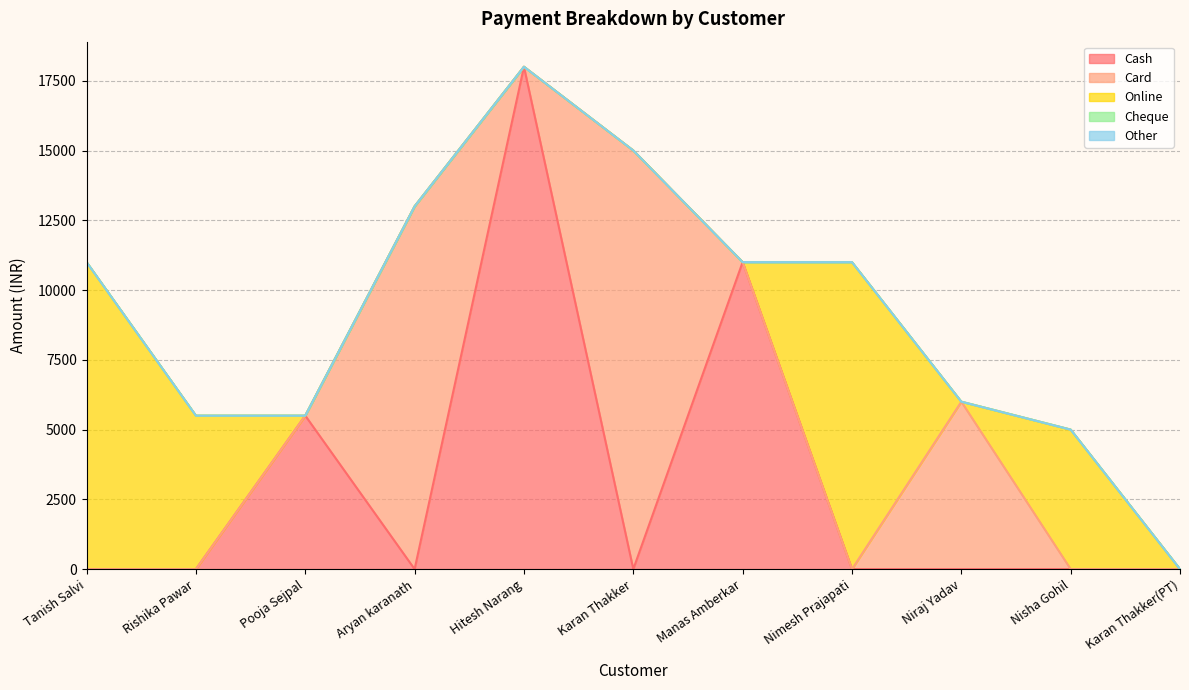

Rank the series at Manas Amberkar from highest to lowest value.

Cash, Card, Online, Cheque, Other